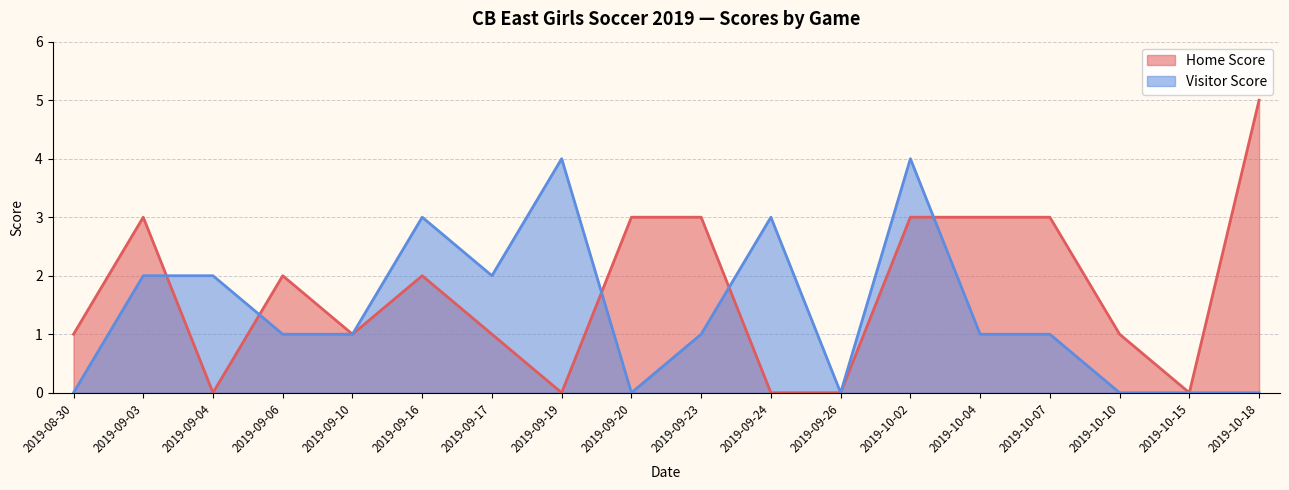

Count the Home Score values in the range 0 to 3.

17